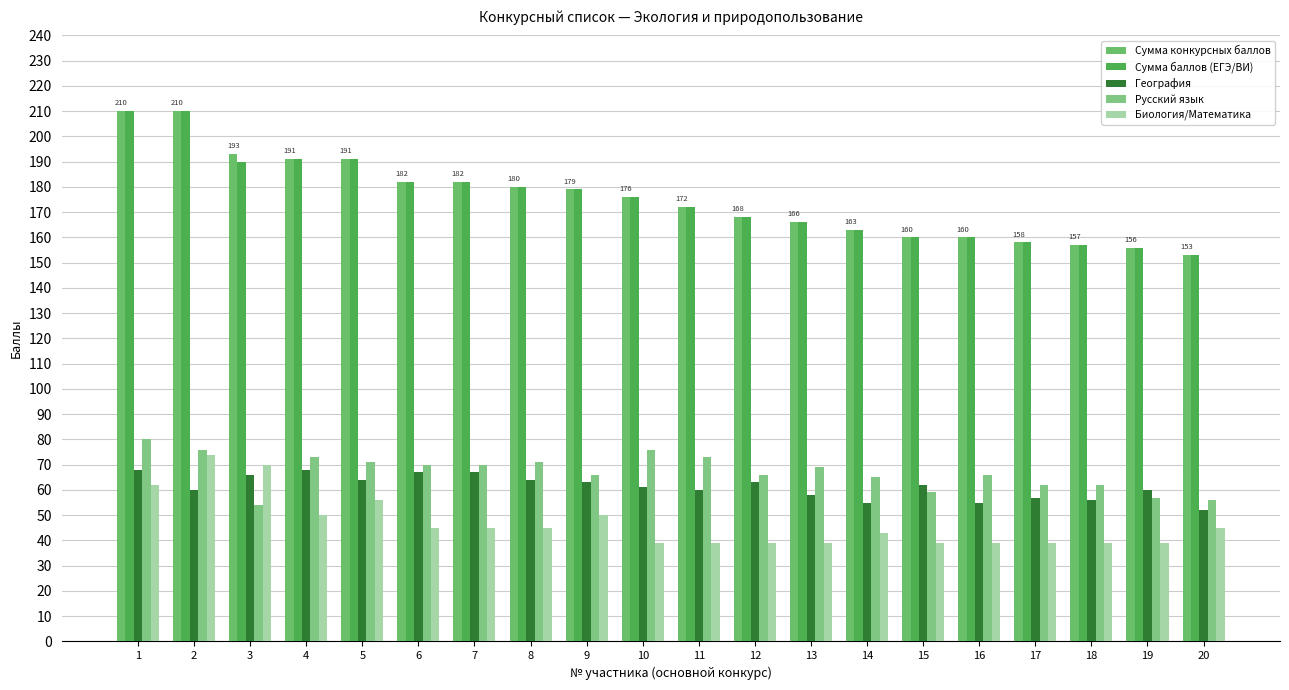

Which series has the widest spread of values?

Сумма конкурсных баллов